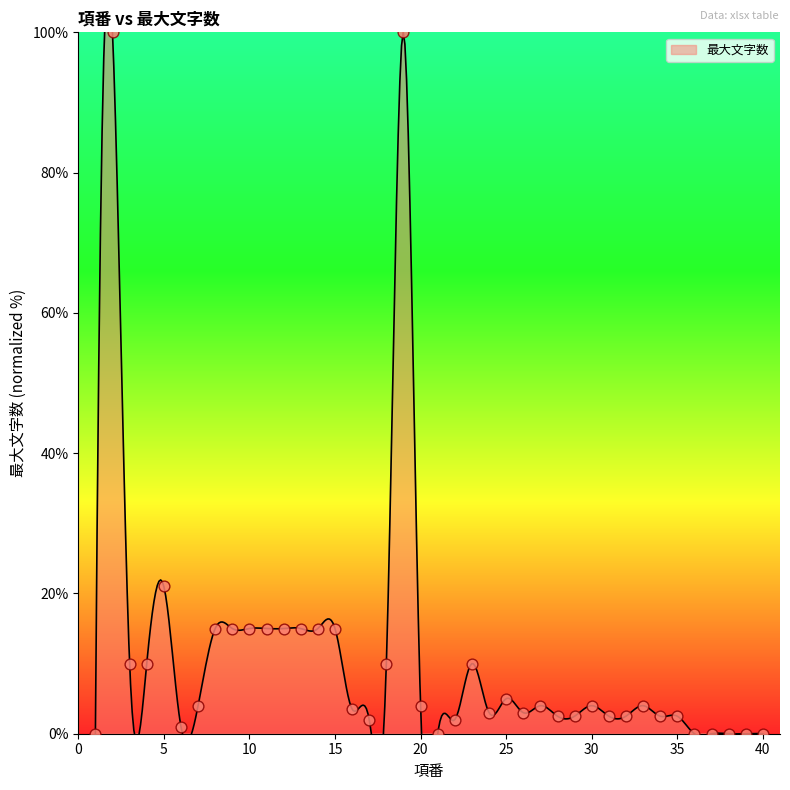

What is the change in value from 25 to 30?

-1.0